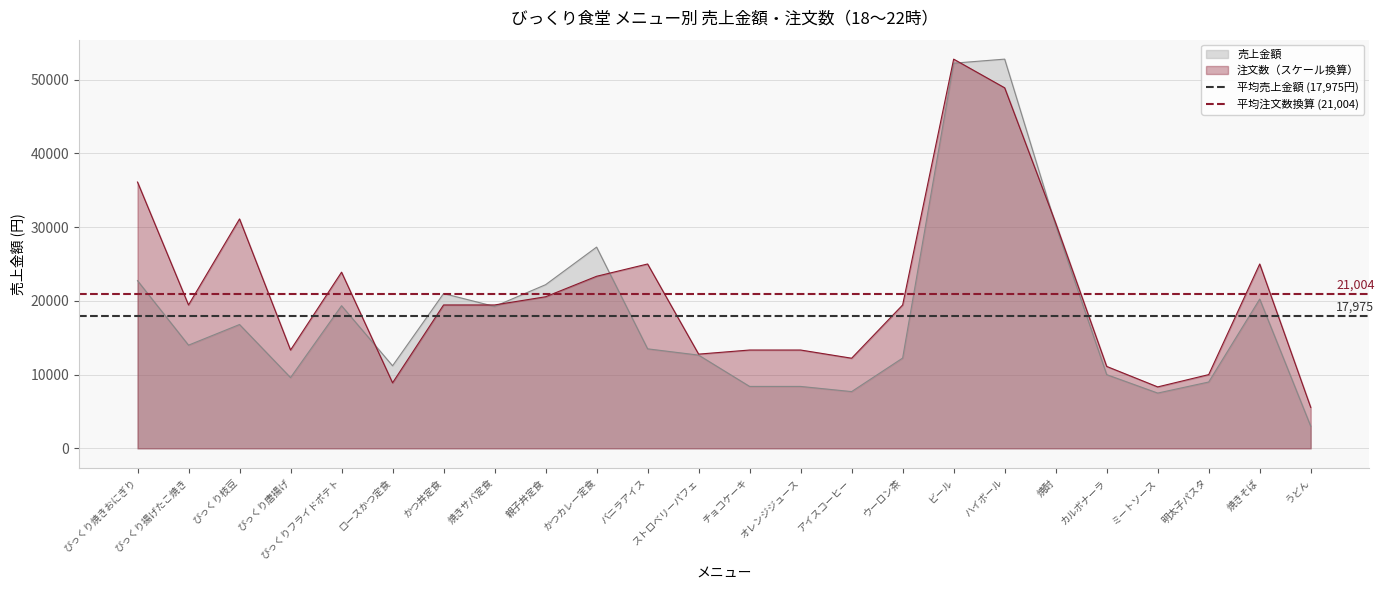

Is it true that 平均注文数換算 (21,004) equals 21004.2 at びっくり焼きおにぎり?

True